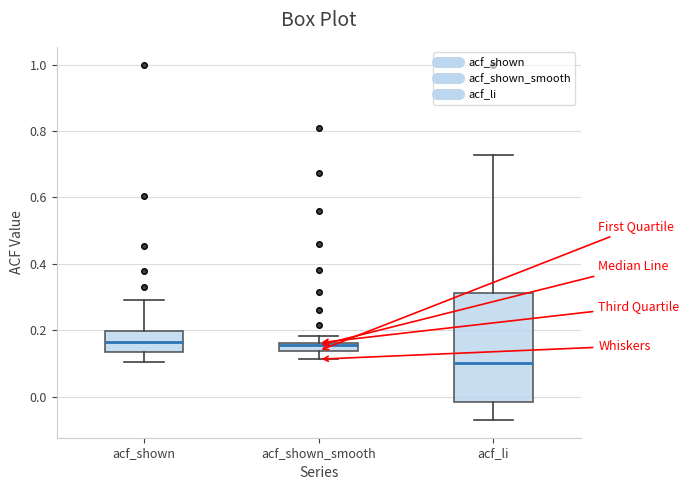

Where is the upper edge of the box for acf_shown_smooth on the y-axis? The values are not printed on the chart, so give them approximately, as read against the axis.

0.16